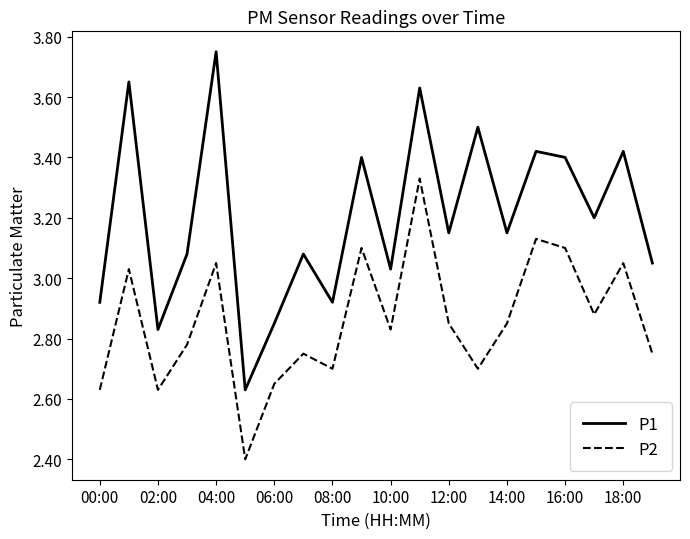

List the series in order of their overall mean, highest first.

P1, P2